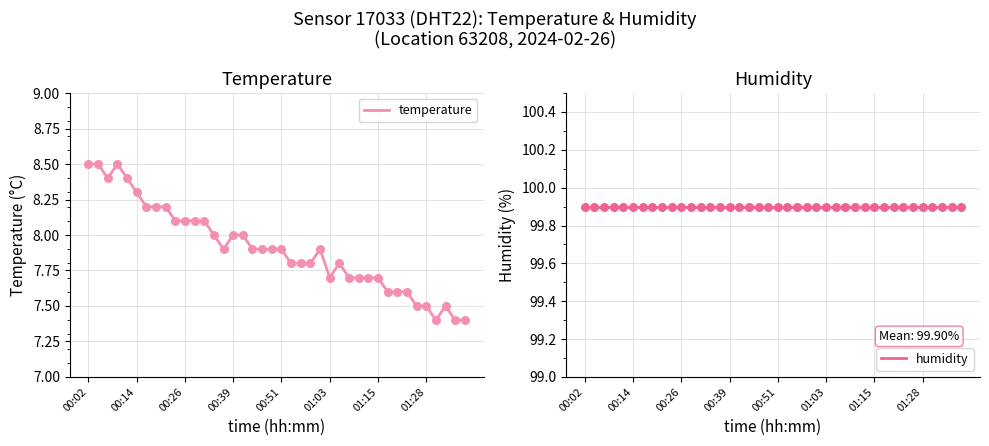

At how many categories does at least one series exceed 60?

40